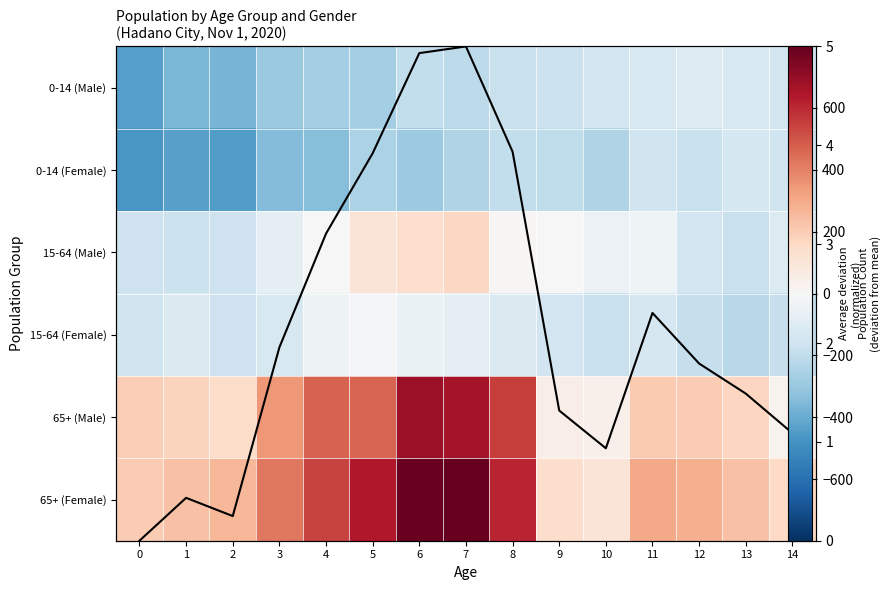

How many categories are shown in the chart?

15